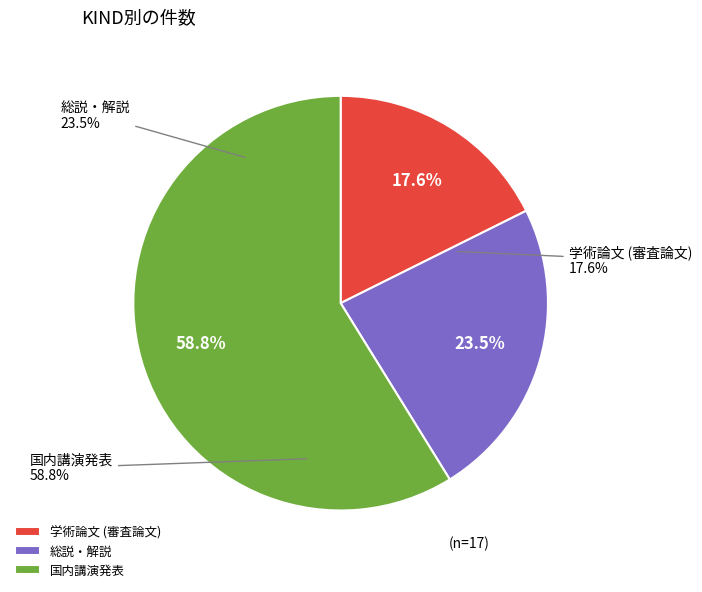

The 国内講演発表 slice represents 51% of the pie. True or false?

False